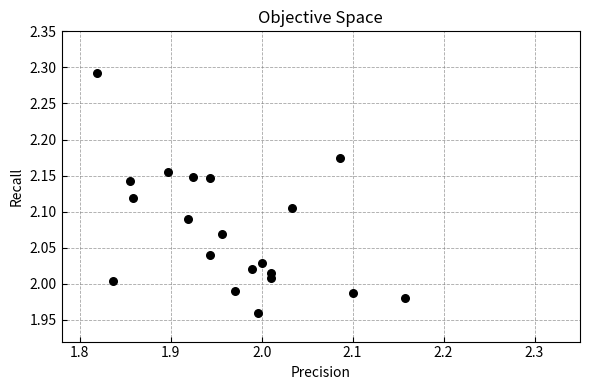

What is the range of X values (max minus min)?

0.3